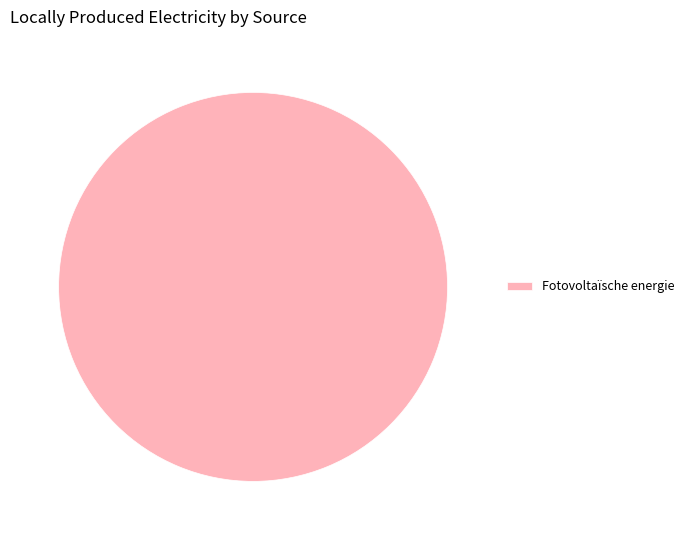

Is there any slice that represents more than half of the pie?

Yes